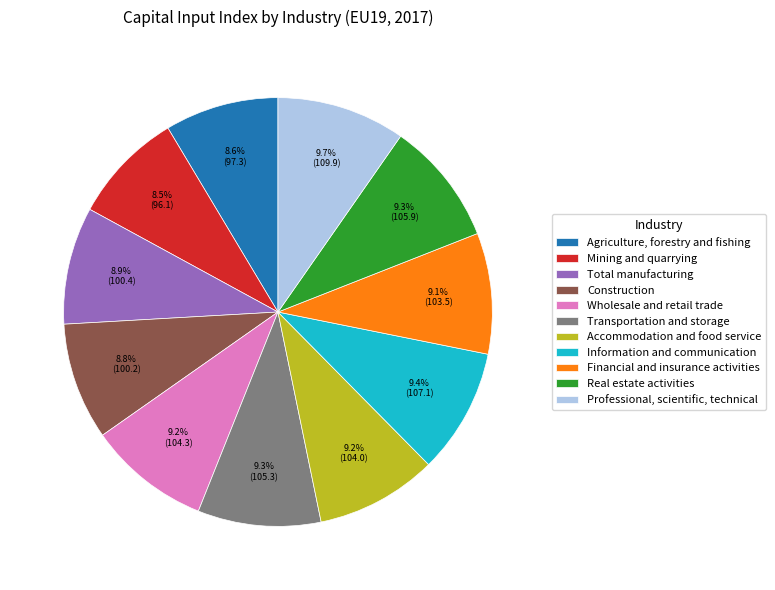

What is the total percentage of Transportation and storage and Professional, scientific, technical?

19.0%